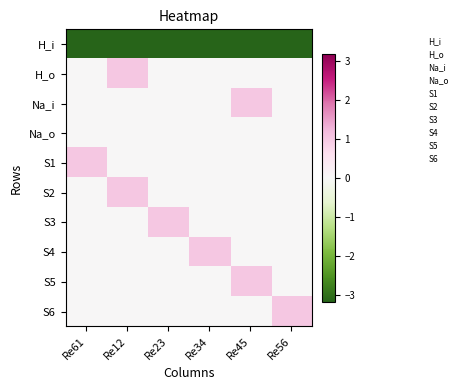

Which series has the largest range (max minus min)?

H_o